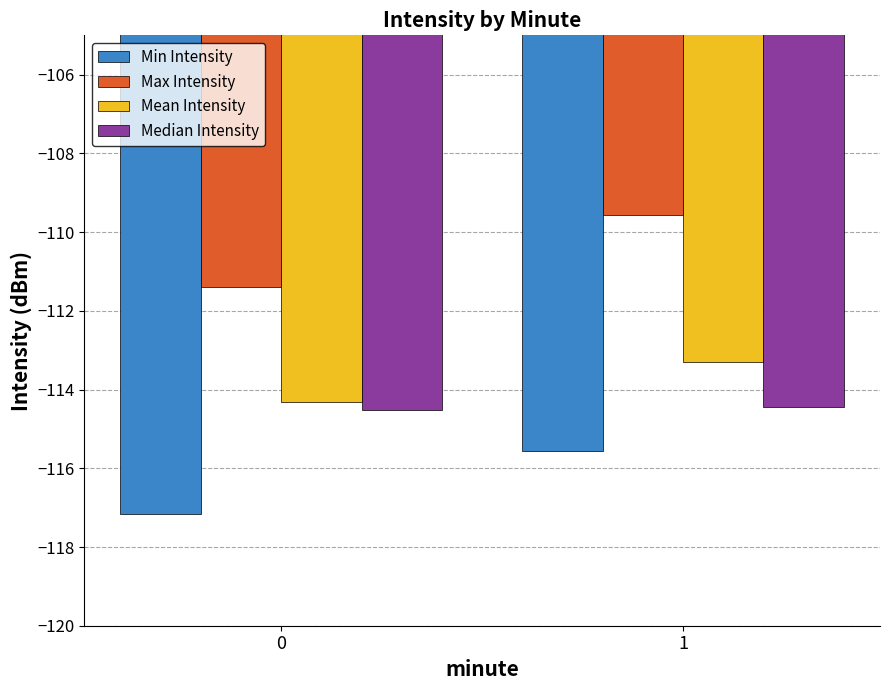

What is the lowest value of the Mean Intensity series?

-114.3